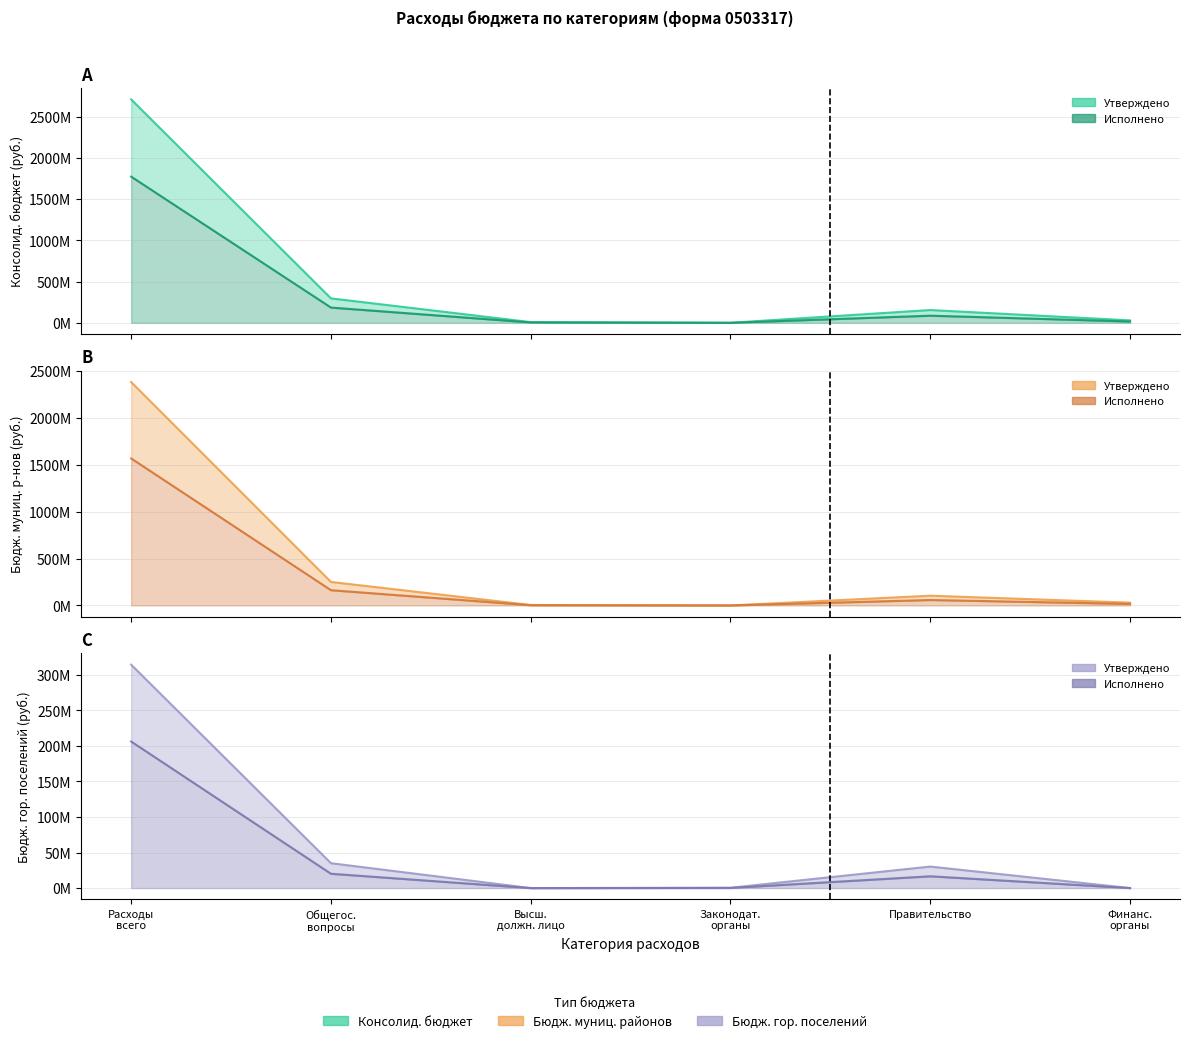

What position from the right is Высш.
должн. лицо?

4